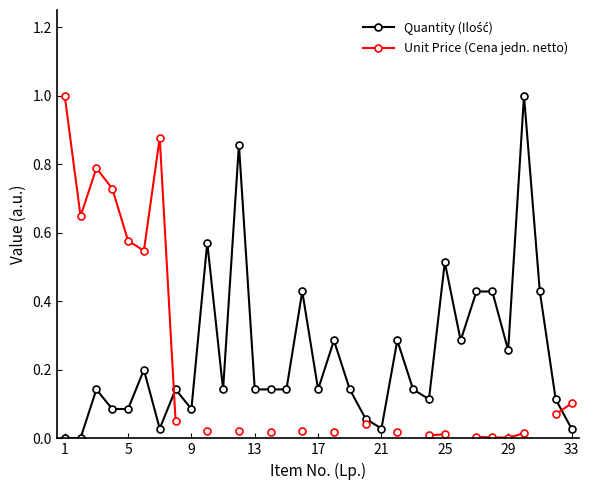

How many series are shown in this chart?

2